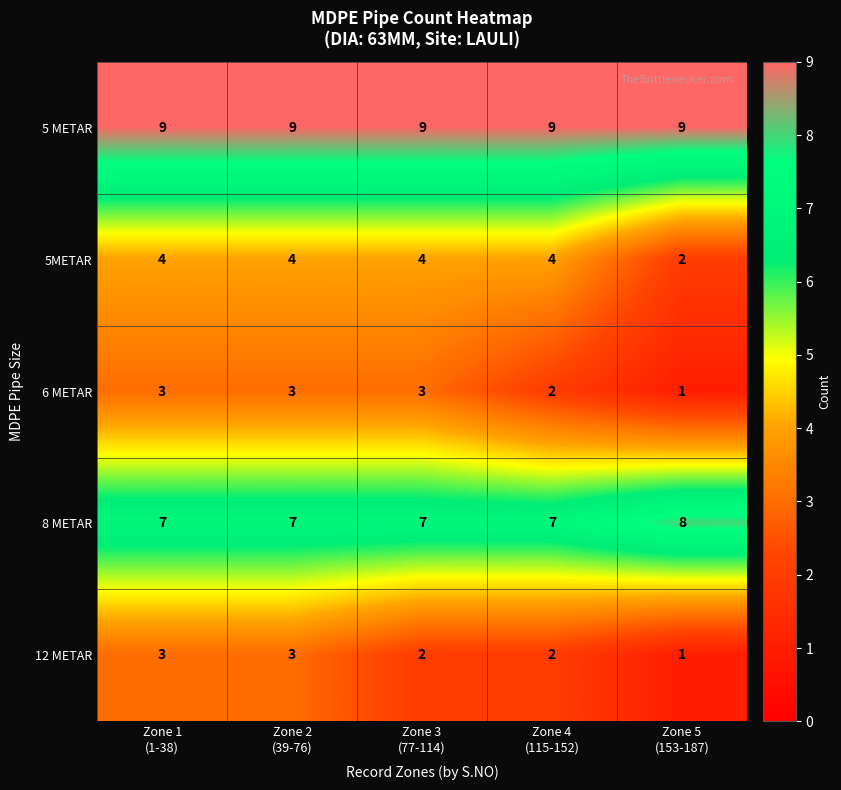

What is the sum of all 12 METAR values?

11